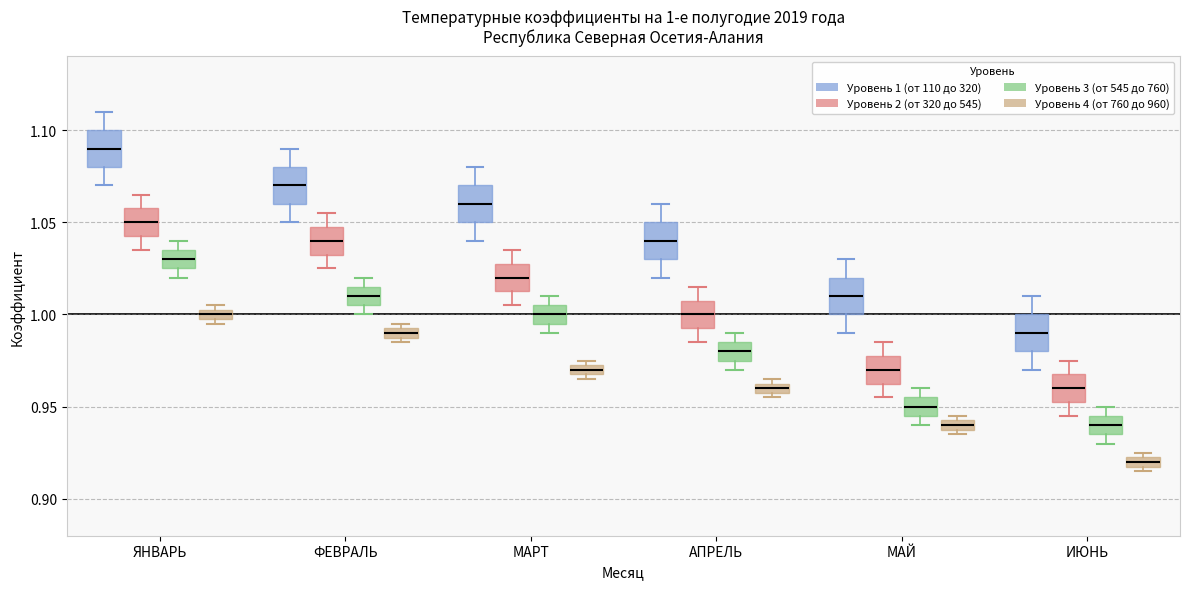

Which box has the highest median line?

ЯНВАРЬ (Уровень 1 (от 110 до 320))